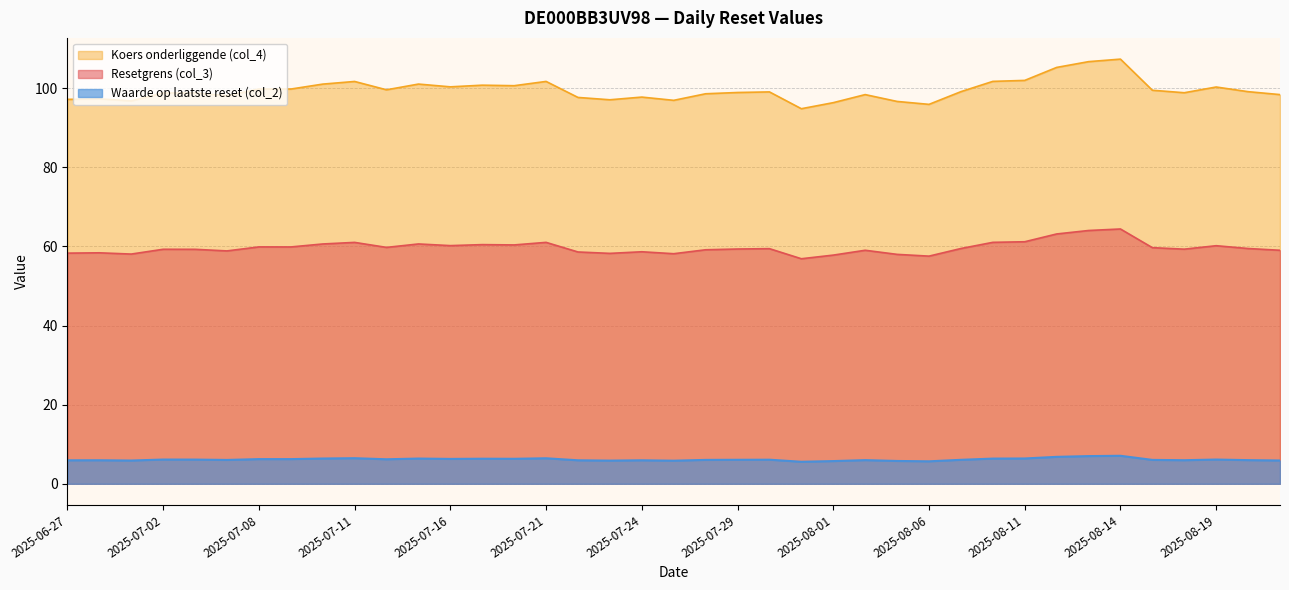

True or false: Resetgrens (col_3) and Koers onderliggende (col_4) cross at least once.

False